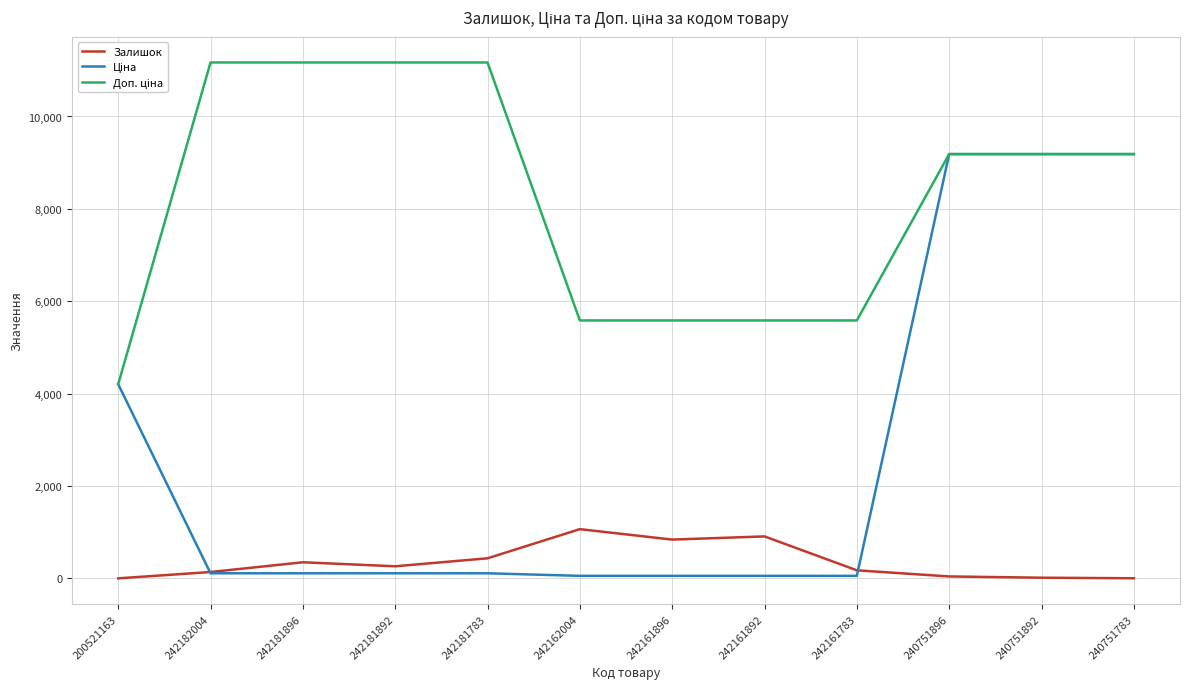

What is the greatest value displayed?

11169.0